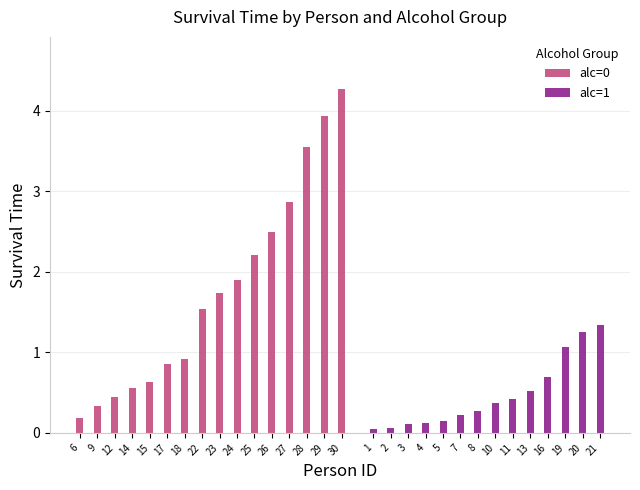

True or false: the data shows 0.1 at 14.

False